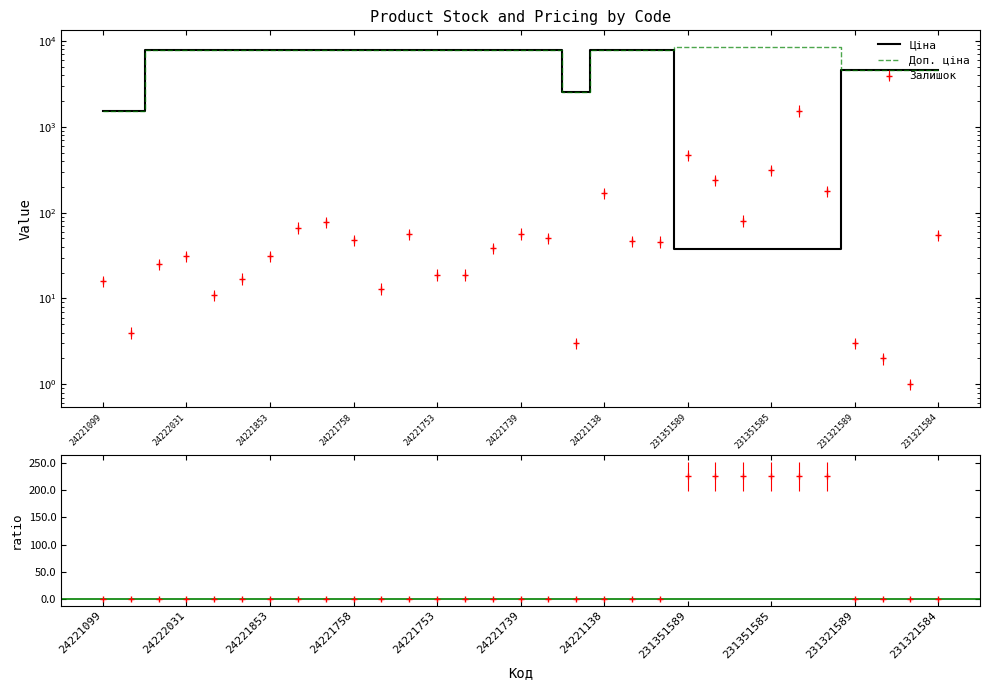

What is the difference between the second highest and second lowest values in the Ціна series?

7755.6